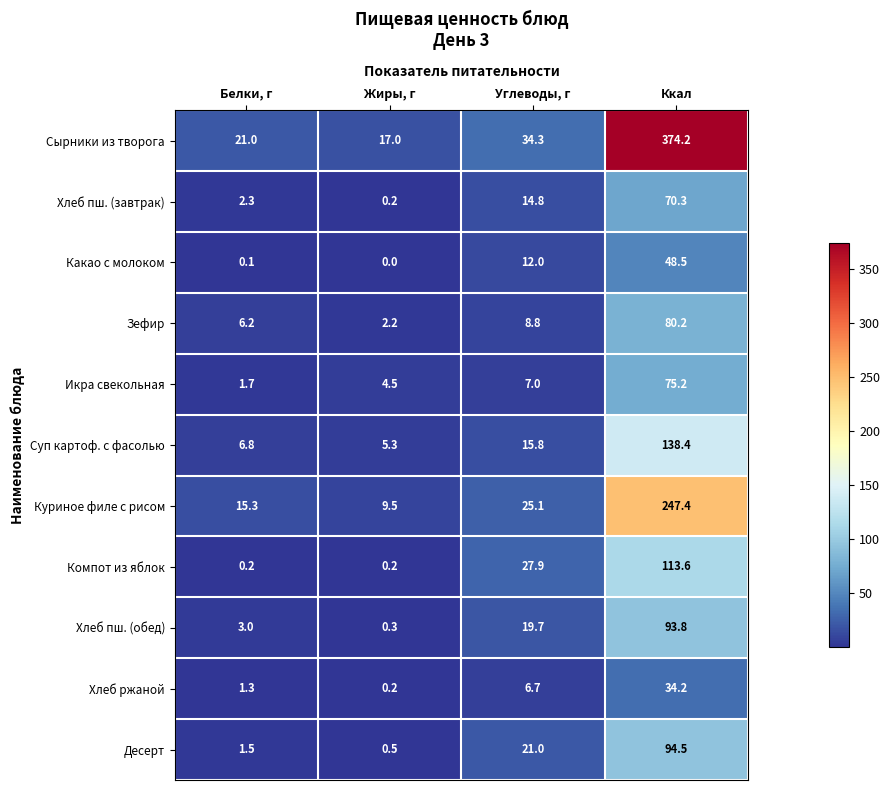

At which label is Зефир closest to 41?

Углеводы, г